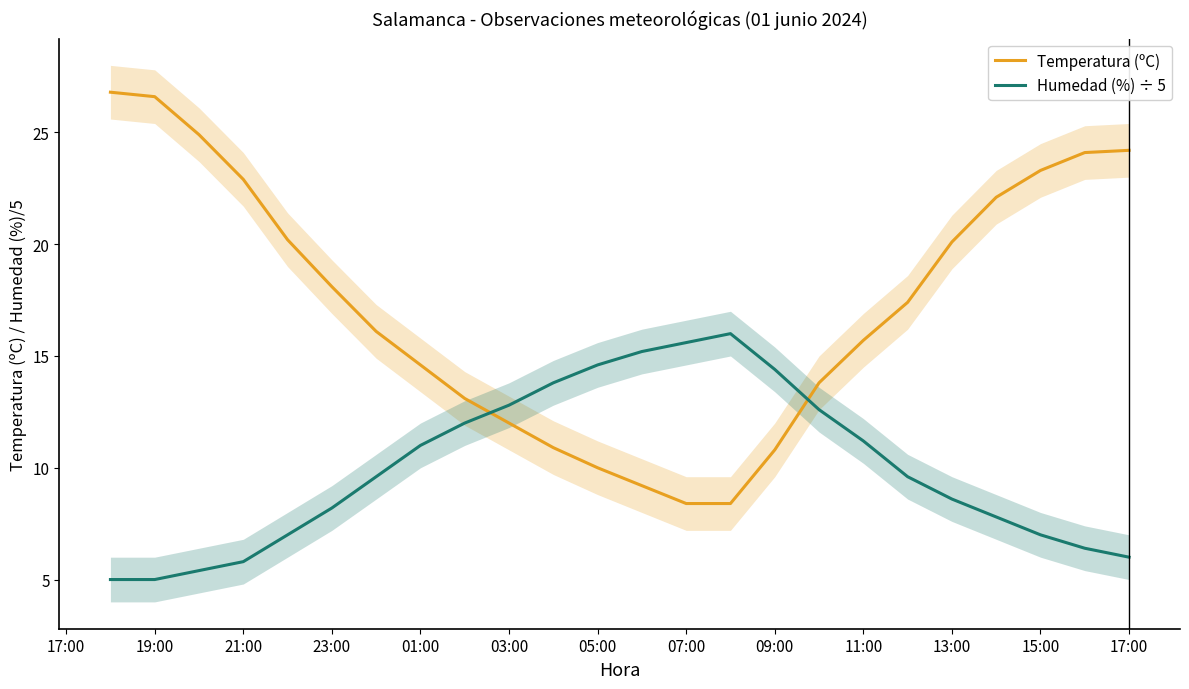

What is the difference between the maximum and minimum values in the Humedad (%) ÷ 5 series?

11.0